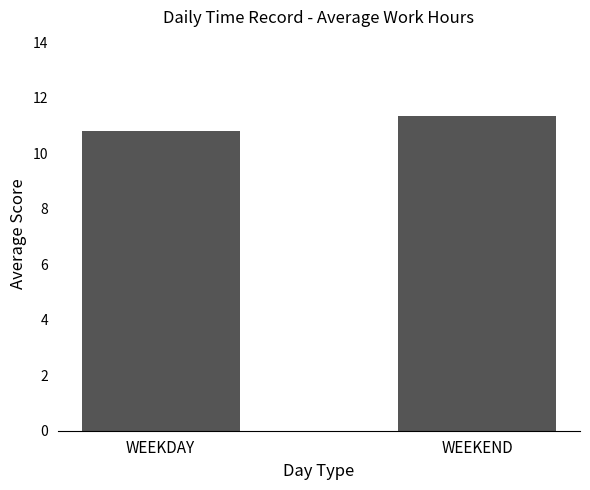

The value at WEEKDAY is 2.5. True or false?

False